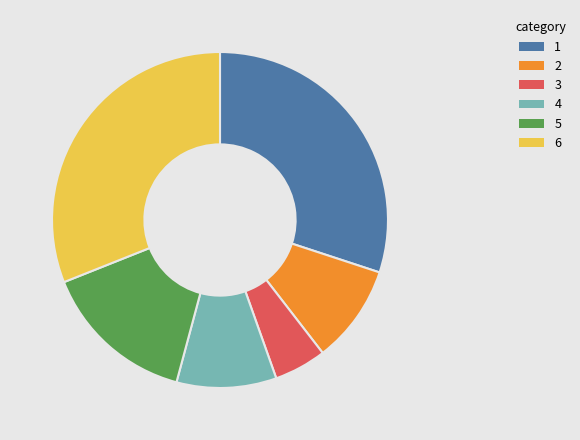

Is there a majority slice in this chart?

No